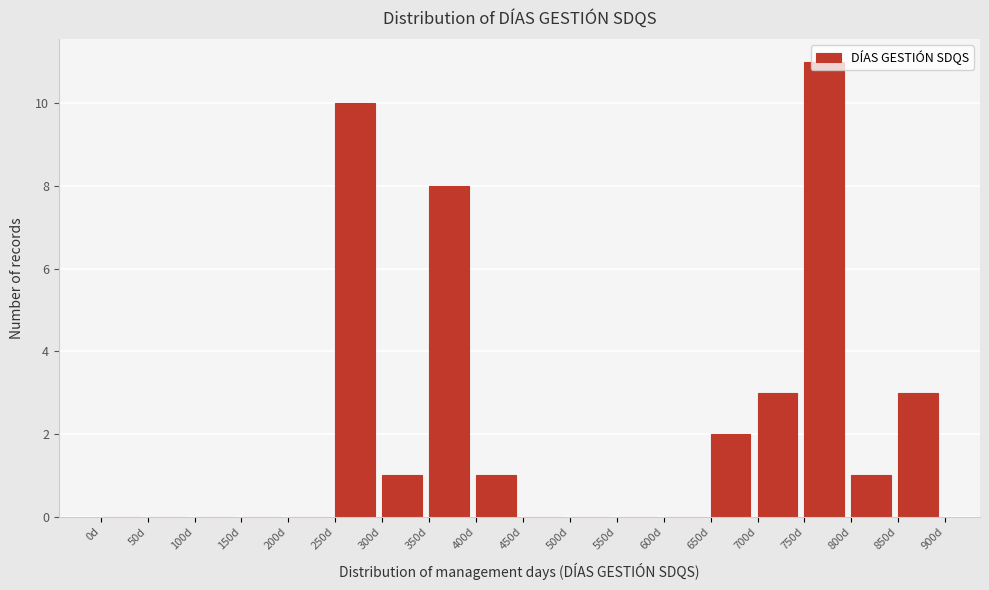

Reading left to right, list every bar in this chart as the range it spans on the x-axis followed by its height. The values are not printed on the chart, so give them approximately, as read against the axis.

0 to 50: 0
50 to 100: 0
100 to 150: 0
150 to 200: 0
200 to 250: 0
250 to 300: 10
300 to 350: 1
350 to 400: 8
400 to 450: 1
450 to 500: 0
500 to 550: 0
550 to 600: 0
600 to 650: 0
650 to 700: 2
700 to 750: 3
750 to 800: 11
800 to 850: 1
850 to 900: 3